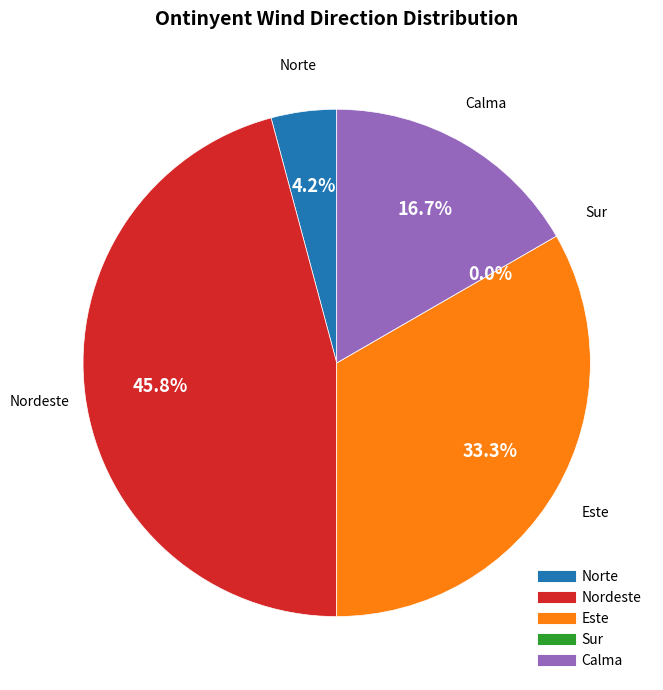

To the nearest percent, what is the difference between the largest and smallest slice percentages?

46%